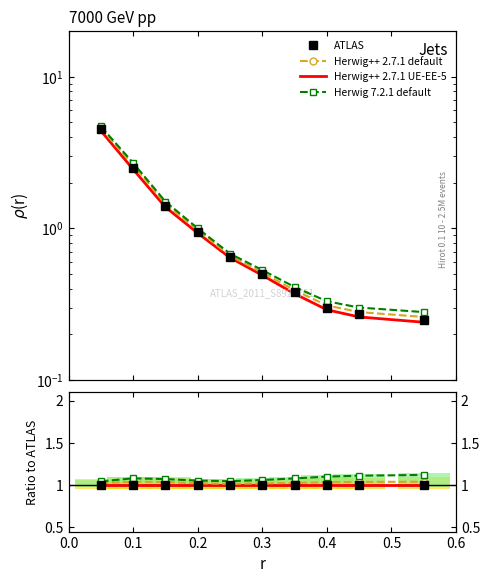

Rank the series by their maximum value, from lowest to highest.

ATLAS, Herwig++ 2.7.1 UE-EE-5, Herwig++ 2.7.1 default, Herwig 7.2.1 default